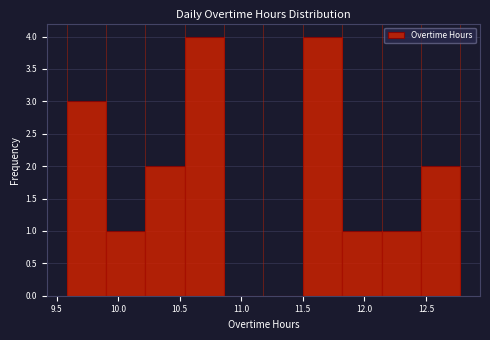

Reading left to right, list every bar in this chart as the range it spans on the x-axis followed by its height. Neither the bar edges nor the heights are printed on the chart, so give them approximately, as read against the axes.

9.58 to 9.90: 3
9.90 to 10.22: 1
10.22 to 10.54: 2
10.54 to 10.86: 4
10.86 to 11.18: 0
11.18 to 11.50: 0
11.50 to 11.82: 4
11.82 to 12.14: 1
12.14 to 12.46: 1
12.46 to 12.78: 2